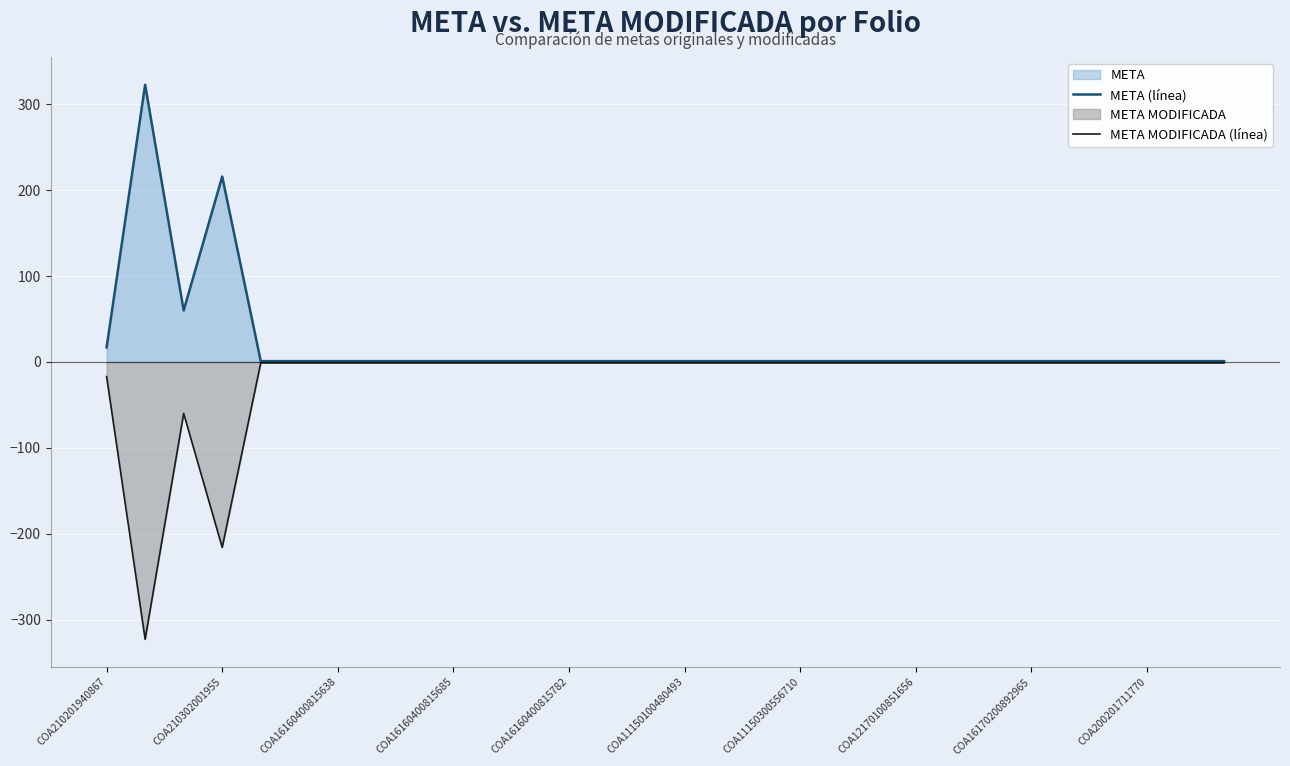

What is the difference between the maximum and minimum values in the META MODIFICADA (línea) series?

322